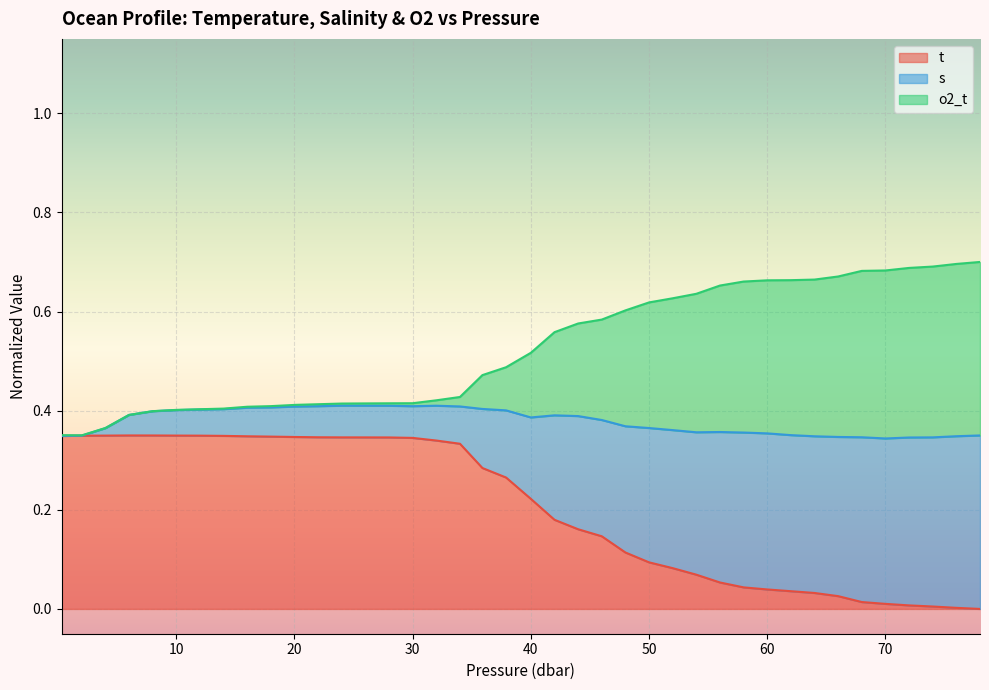

What is the total value across all series at 66.0?

0.7